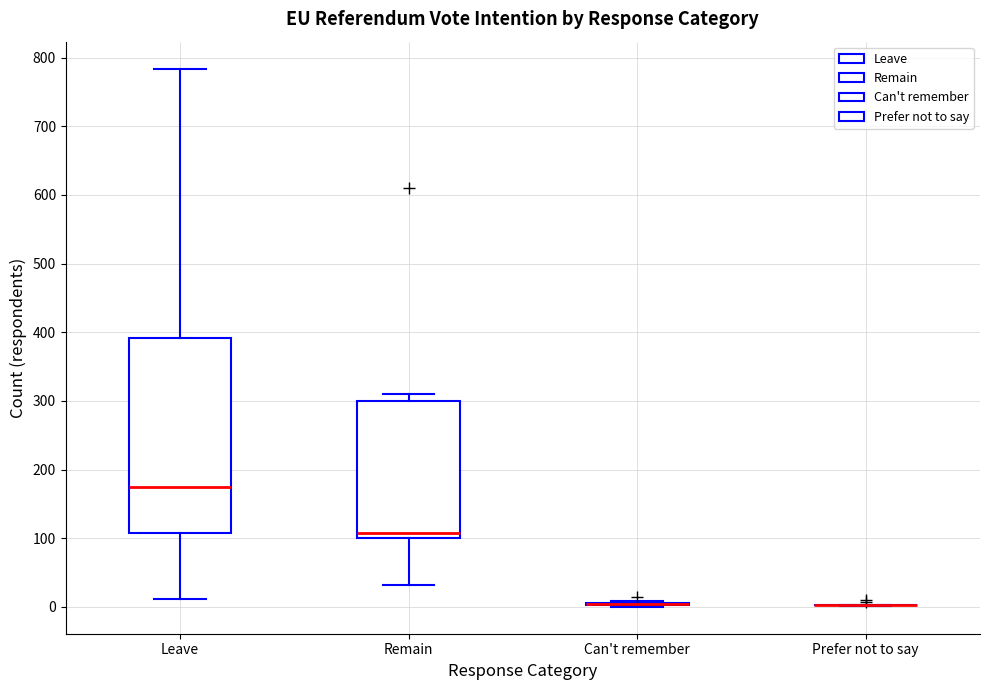

Reading left to right, read every box against the y-axis: the position of its median line, the range the box covers, and the ends of its whiskers. The values are not printed on the chart, so give them approximately, as read against the axis.

Leave: median 180, box 110 to 390, whiskers 10 to 780
Remain: median 110, box 100 to 300, whiskers 30 to 310
Can't remember: box collapsed to a line at 0, whiskers 0 to 10
Prefer not to say: box collapsed to a line at 0, whiskers 0 to 0